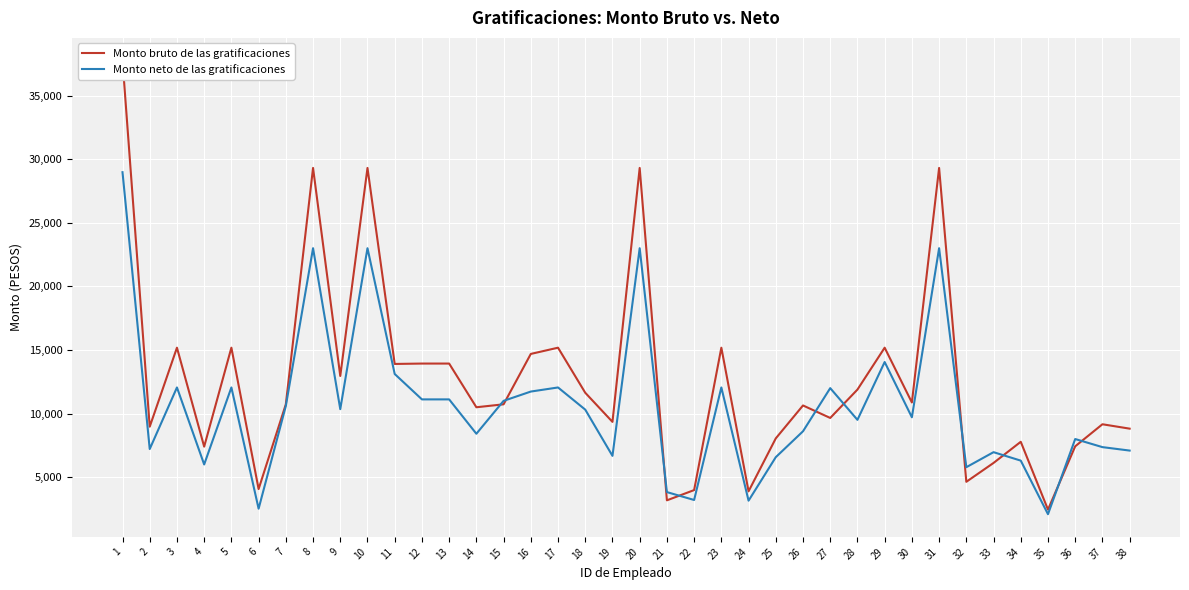

What is the difference between the second highest and minimum values in the Monto bruto de las gratificaciones series?

26859.6